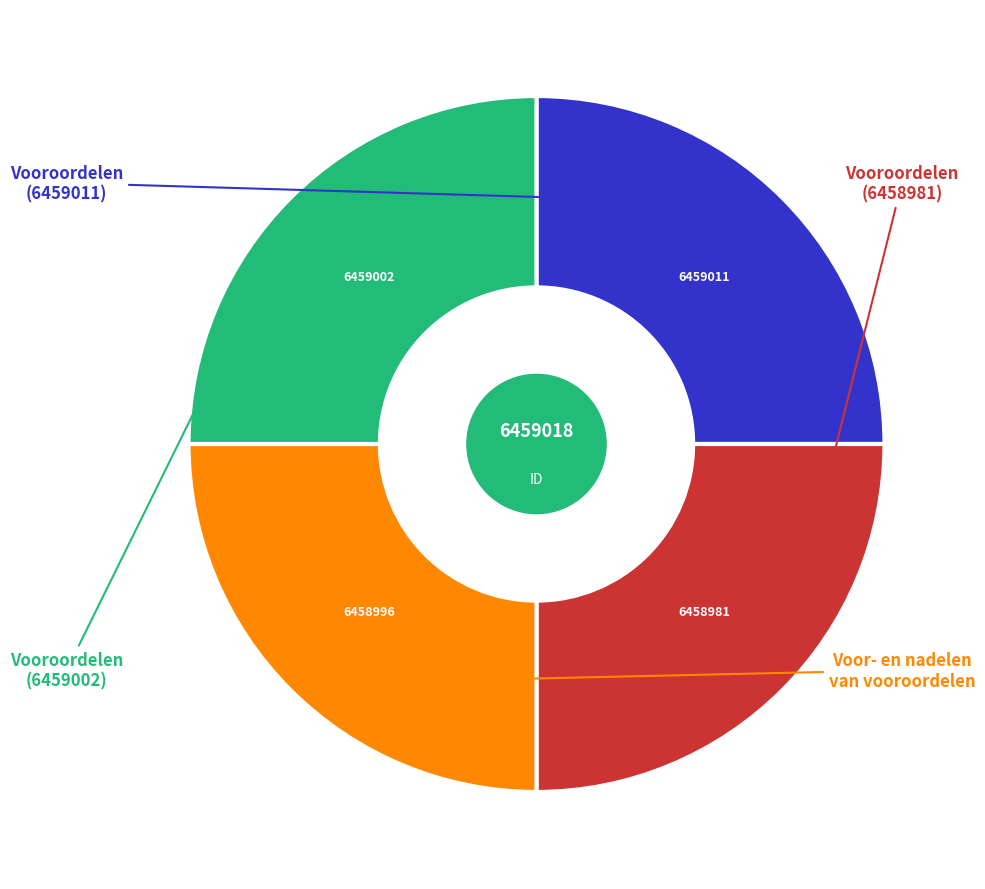

Is there a majority slice in this chart?

No